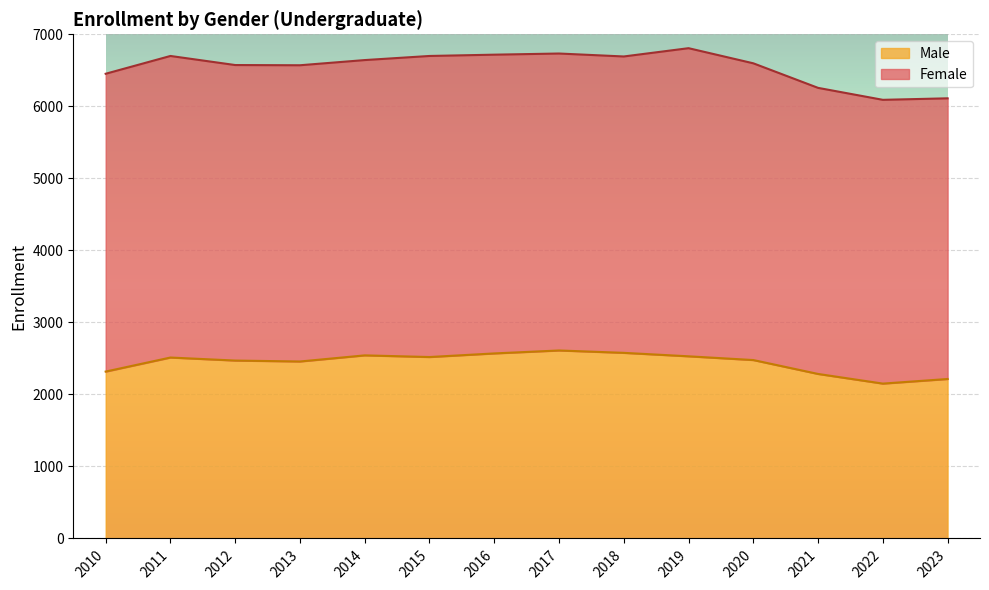

What is the maximum value for Male?

2610